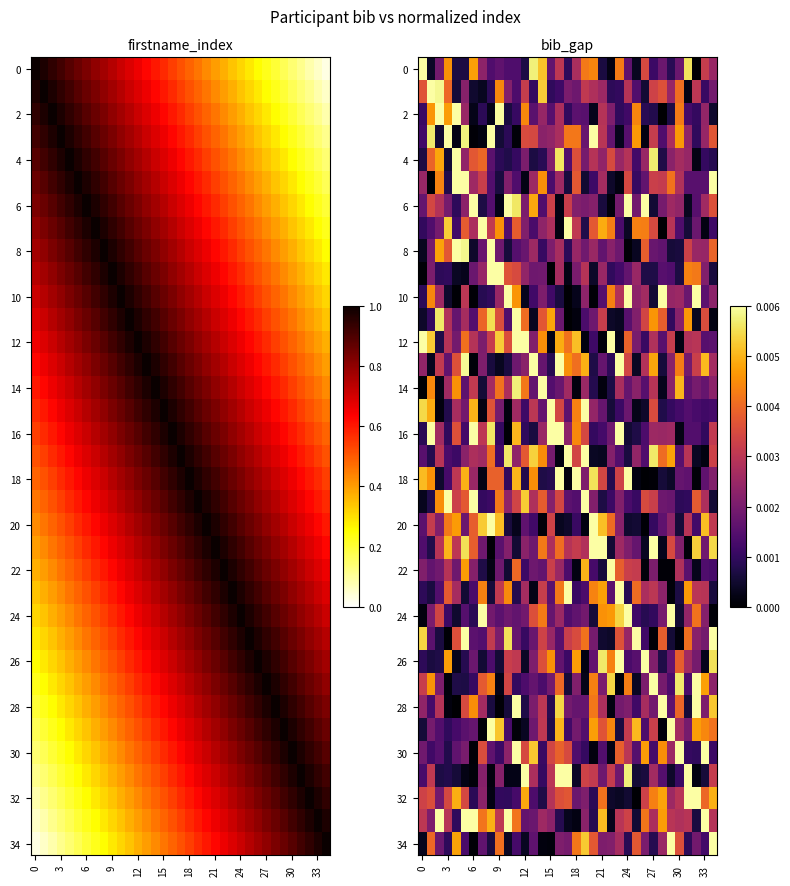

Count the number of data series in this chart.

35